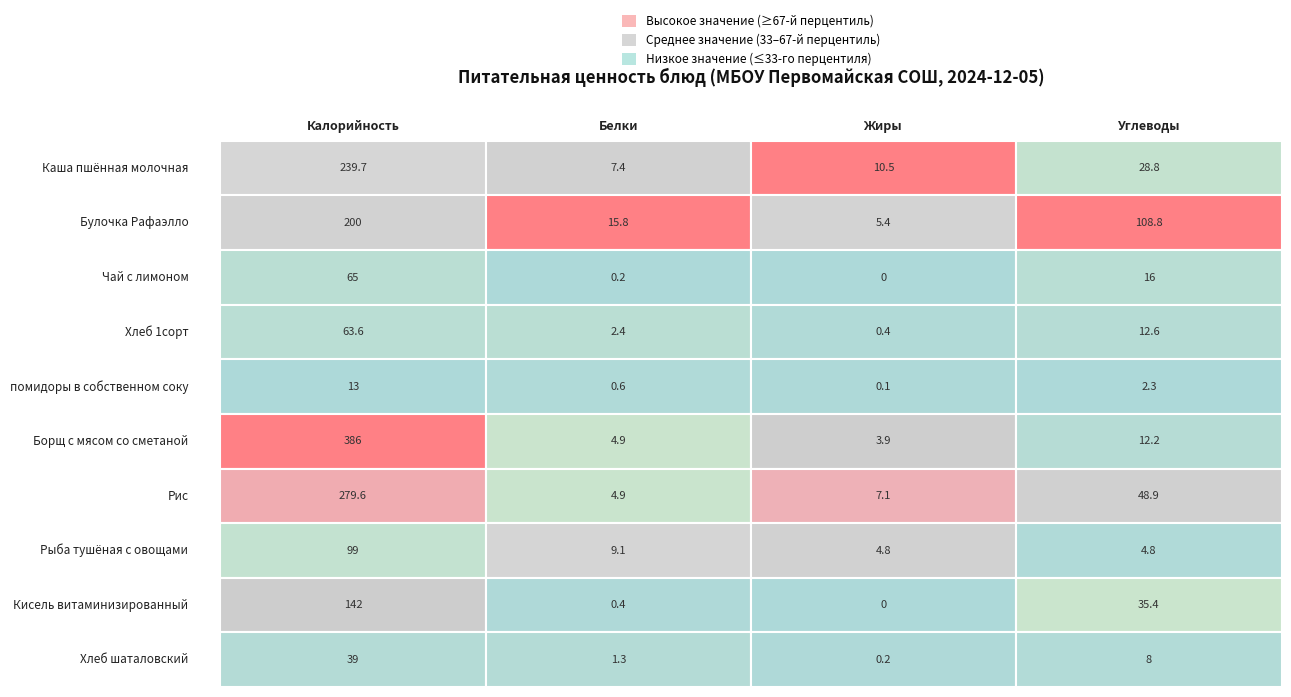

Where is Булочка Рафаэлло nearest to the value 102?

3